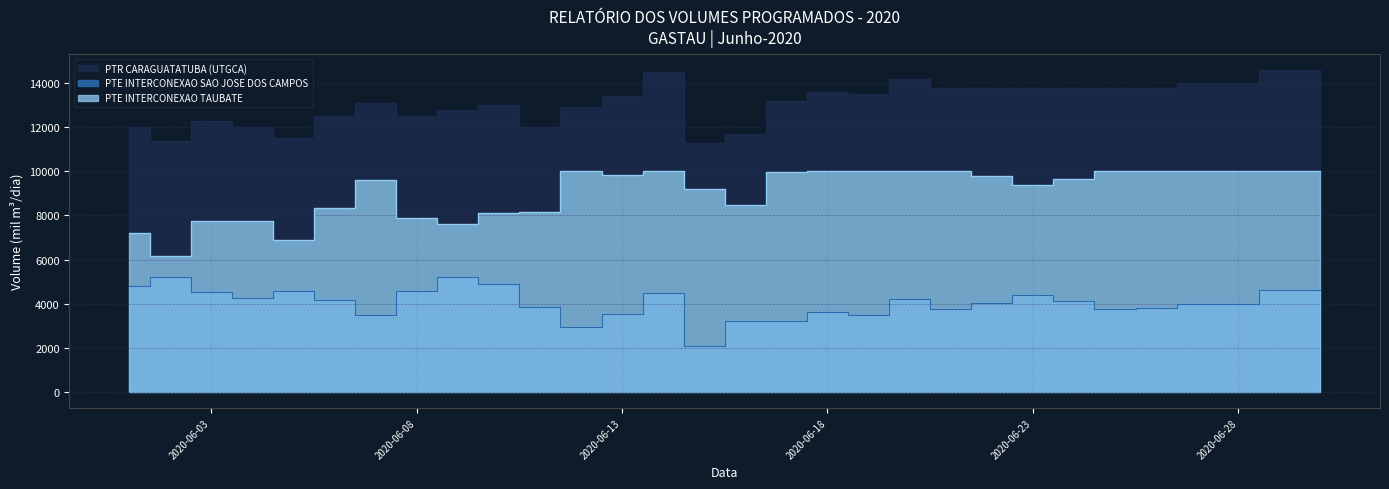

Reading right to left, what are all the values shown in this chart?

PTR CARAGUATATUBA (UTGCA): 2020-06-30=14600.0	2020-06-29=14600.0	2020-06-28=14000.0	2020-06-27=14000.0	2020-06-26=13800.0	2020-06-25=13775.0	2020-06-24=13775.0	2020-06-23=13800.0	2020-06-22=13800.0	2020-06-21=13775.0	2020-06-20=14200.0	2020-06-19=13500.0	2020-06-18=13600.0	2020-06-17=13200.0	2020-06-16=11700.0	2020-06-15=11305.0	2020-06-14=14500.0	2020-06-13=13400.0	2020-06-12=12920.0	2020-06-11=12000.0	2020-06-10=13000.0	2020-06-09=12800.0	2020-06-08=12500.0	2020-06-07=13100.0	2020-06-06=12500.0	2020-06-05=11500.0	2020-06-04=12000.0	2020-06-03=12300.0	2020-06-02=11400.0	2020-06-01=12000.0
PTE INTERCONEXAO SAO JOSE DOS CAMPOS: 2020-06-30=4600.0	2020-06-29=4600.0	2020-06-28=4000.0	2020-06-27=4000.0	2020-06-26=3800.0	2020-06-25=3775.0	2020-06-24=4121.5	2020-06-23=4407.9	2020-06-22=4031.0	2020-06-21=3775.0	2020-06-20=4200.0	2020-06-19=3500.0	2020-06-18=3600.0	2020-06-17=3222.4	2020-06-16=3230.4	2020-06-15=2097.1	2020-06-14=4500.0	2020-06-13=3548.7	2020-06-12=2920.0	2020-06-11=3854.7	2020-06-10=4905.0	2020-06-09=5206.4	2020-06-08=4593.6	2020-06-07=3489.2	2020-06-06=4147.2	2020-06-05=4594.8	2020-06-04=4245.2	2020-06-03=4528.0	2020-06-02=5223.7	2020-06-01=4803.5
PTE INTERCONEXAO TAUBATE: 2020-06-30=10000.0	2020-06-29=10000.0	2020-06-28=10000.0	2020-06-27=10000.0	2020-06-26=10000.0	2020-06-25=10000.0	2020-06-24=9653.5	2020-06-23=9392.1	2020-06-22=9769.0	2020-06-21=10000.0	2020-06-20=10000.0	2020-06-19=10000.0	2020-06-18=10000.0	2020-06-17=9977.6	2020-06-16=8469.6	2020-06-15=9207.9	2020-06-14=10000.0	2020-06-13=9851.3	2020-06-12=10000.0	2020-06-11=8145.3	2020-06-10=8095.0	2020-06-09=7593.6	2020-06-08=7906.4	2020-06-07=9610.8	2020-06-06=8352.8	2020-06-05=6905.2	2020-06-04=7754.8	2020-06-03=7772.0	2020-06-02=6176.3	2020-06-01=7196.5